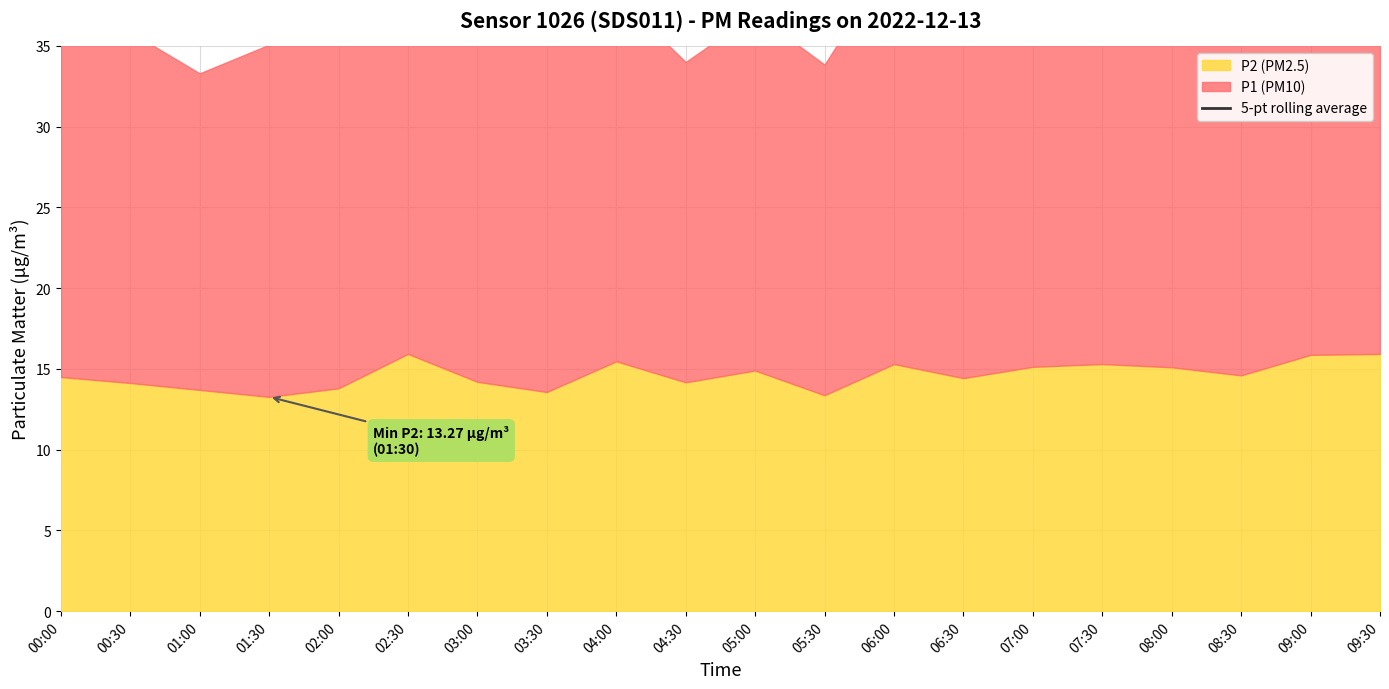

Does the chart display data point markers on the line(s)?

No